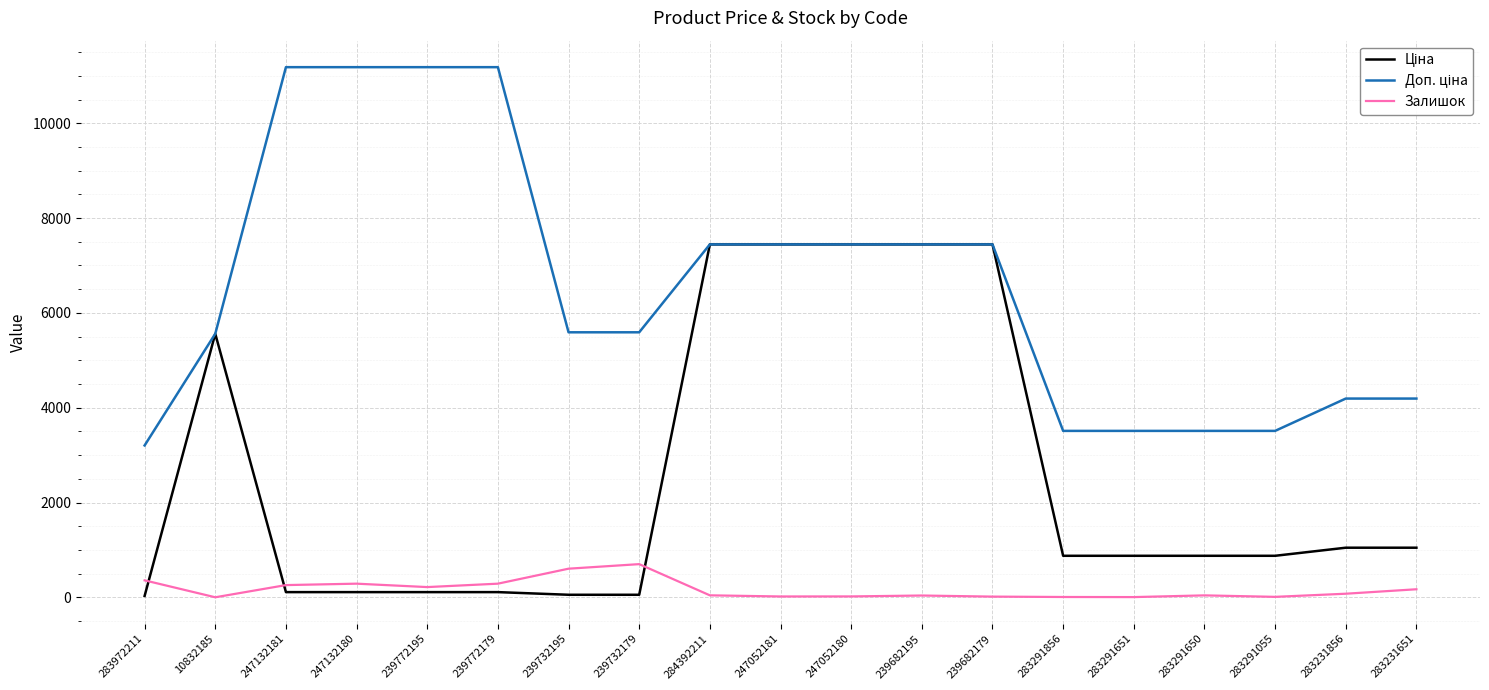

Read the Доп. ціна value at 239682179.

7444.6